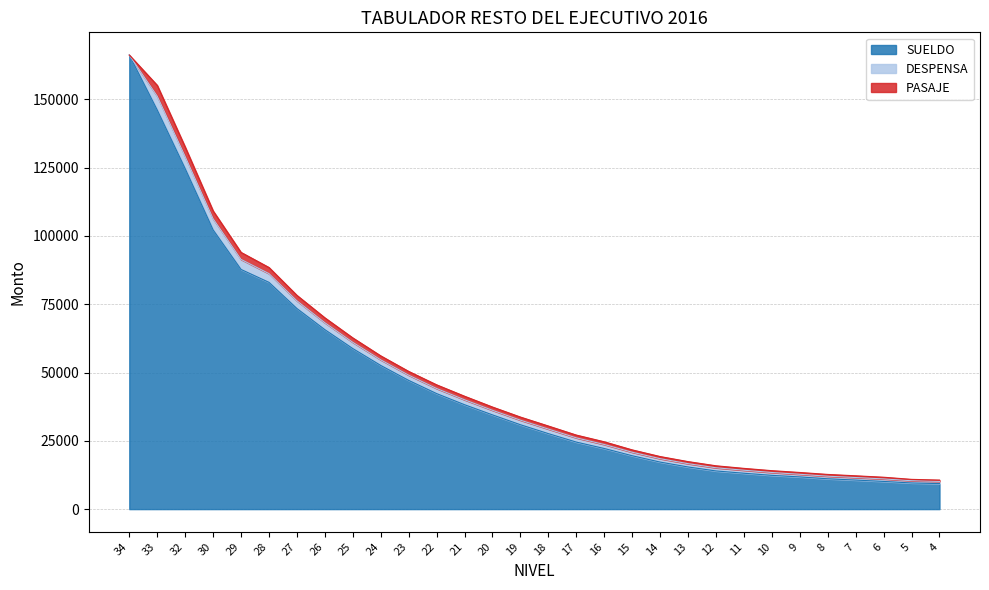

Reading right to left, what are all the values shown in this chart?

SUELDO: 9338.0	9572.0	10133.0	10631.0	11106.0	11787.0	12355.0	13133.0	13967.0	15425.0	17213.0	19532.0	22186.0	24533.0	27627.0	30883.0	34487.0	38208.0	42280.0	47106.0	52580.0	58759.0	65679.0	73411.0	82995.0	87713.9	102191.0	124618.0	146068.0	166195.0
DESPENSA: 802.0	815.0	915.0	926.0	941.0	957.0	1046.0	1093.0	1163.0	1206.0	1247.0	1286.0	1465.0	1549.0	1664.0	1671.0	1680.0	1808.0	1865.0	1920.0	2057.0	2288.0	2544.0	2832.0	3202.0	3676.0	4097.0	4445.0	5082.0	0.0
PASAJE: 482.0	496.0	616.0	630.0	645.0	661.0	666.0	679.0	722.0	755.0	779.0	857.0	987.0	1016.0	1119.0	1133.0	1191.0	1299.0	1345.0	1376.0	1457.0	1617.0	1794.0	1992.0	2238.0	2571.0	2860.0	3463.0	3953.0	0.0